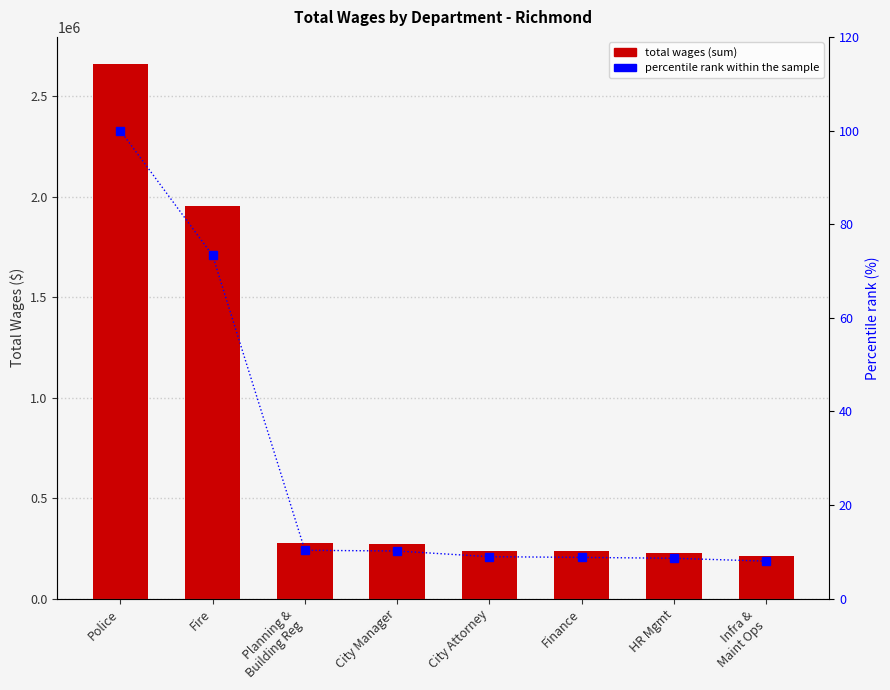

At Fire, list the series in order from smallest to largest.

Percentile rank within dept, Total Wages